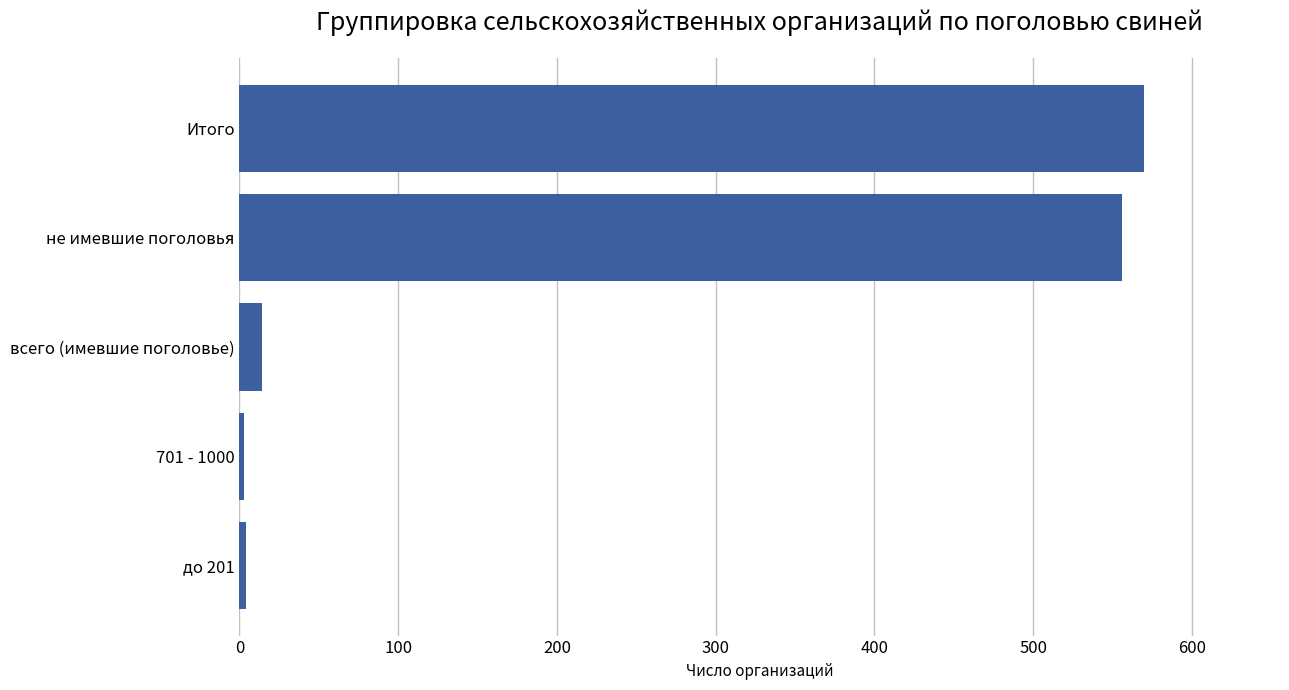

The value at не имевшие поголовья is 912. True or false?

False